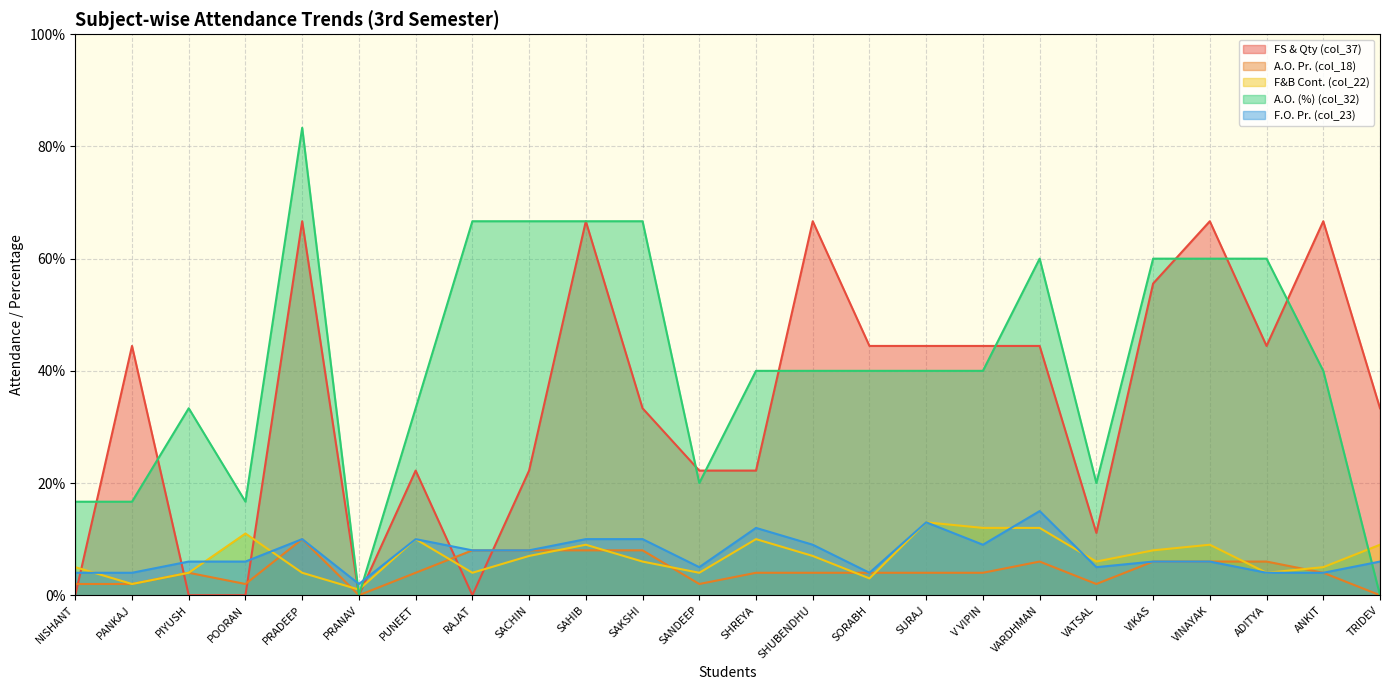

Where does the FS & Qty (col_37) series first go above 44?

PANKAJ